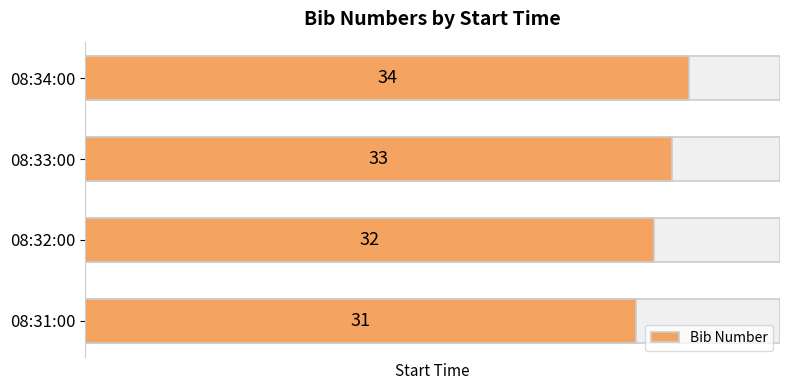

What value does the data have at 08:32:00?

32